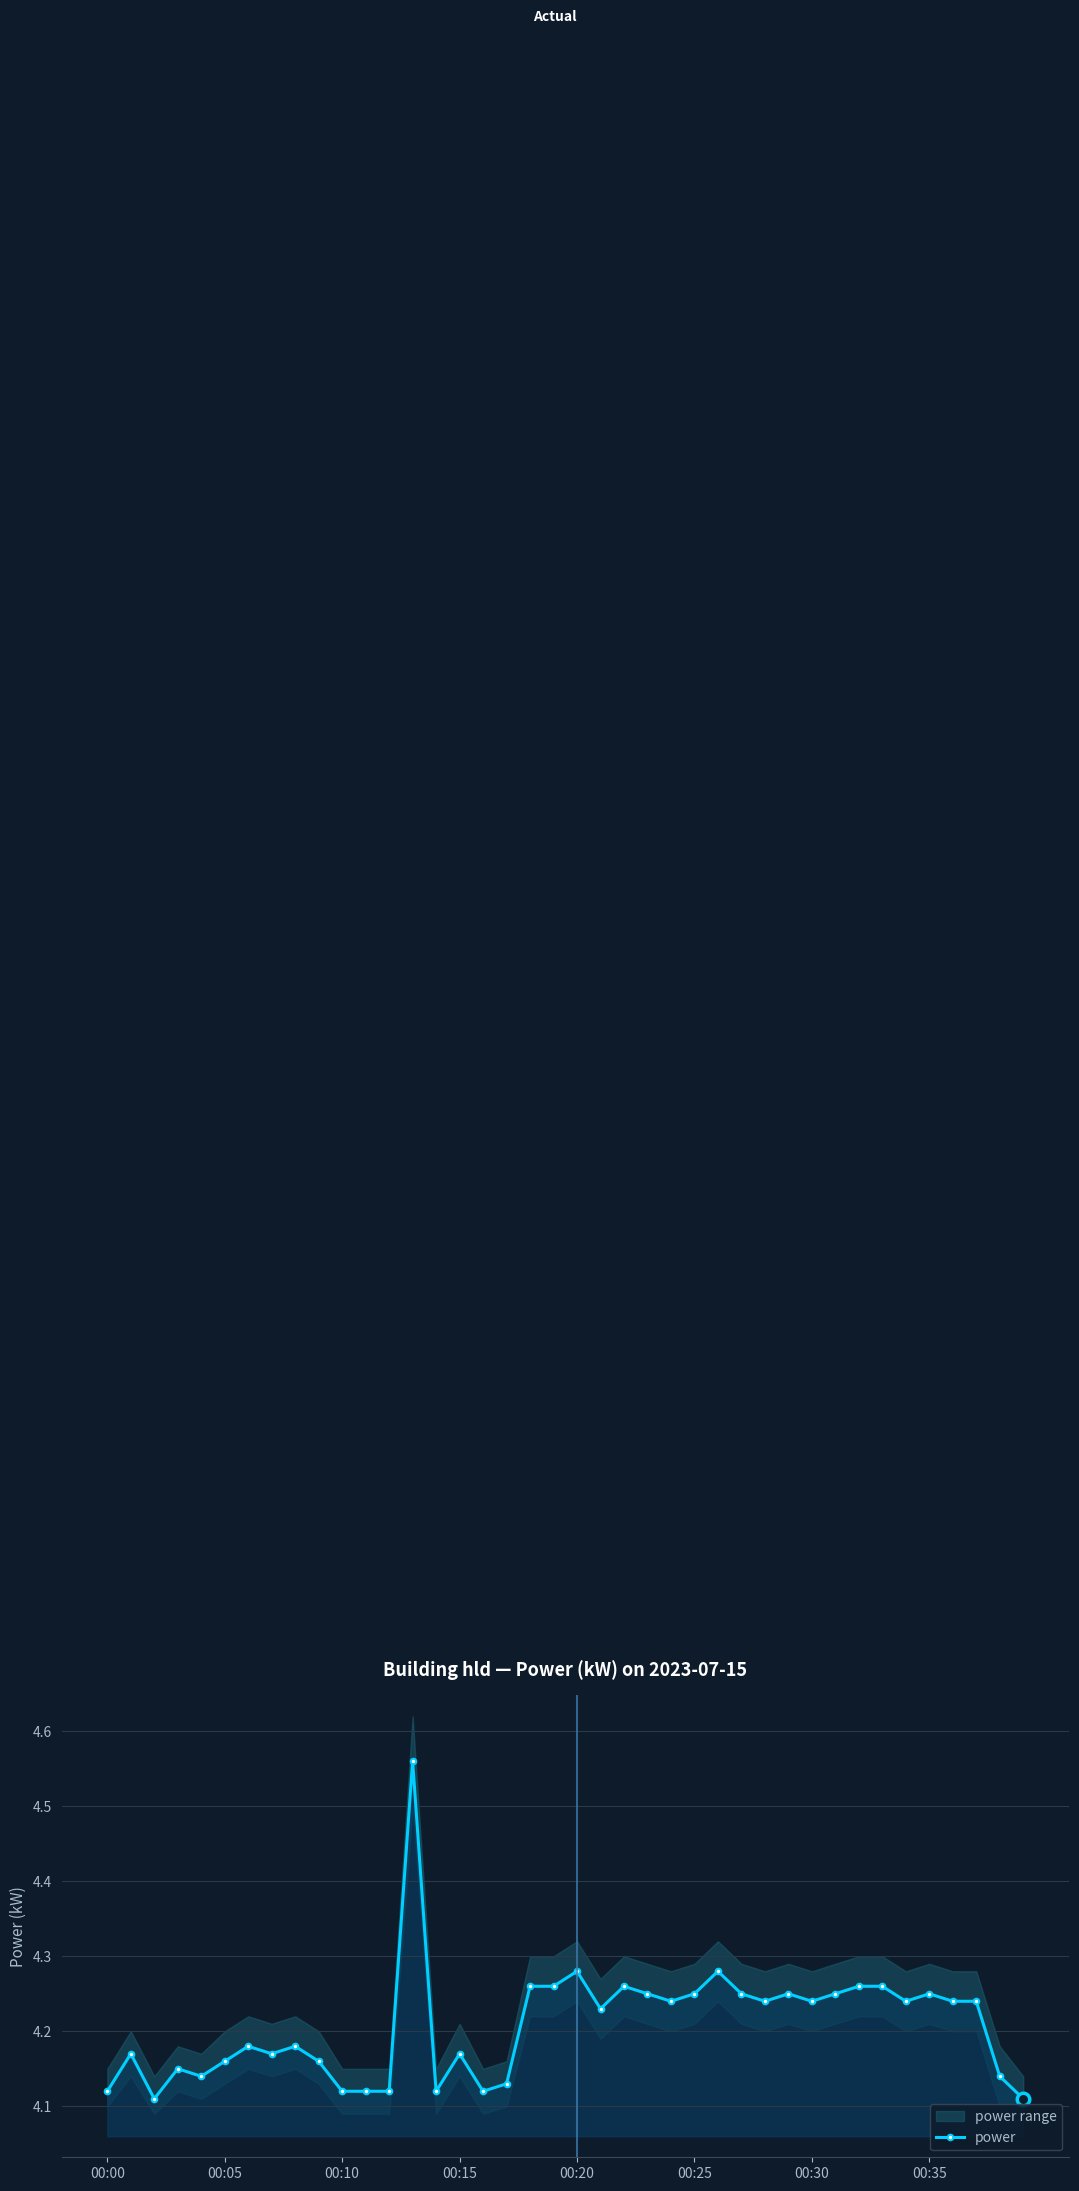

What is the difference between the maximum and minimum values?

0.4